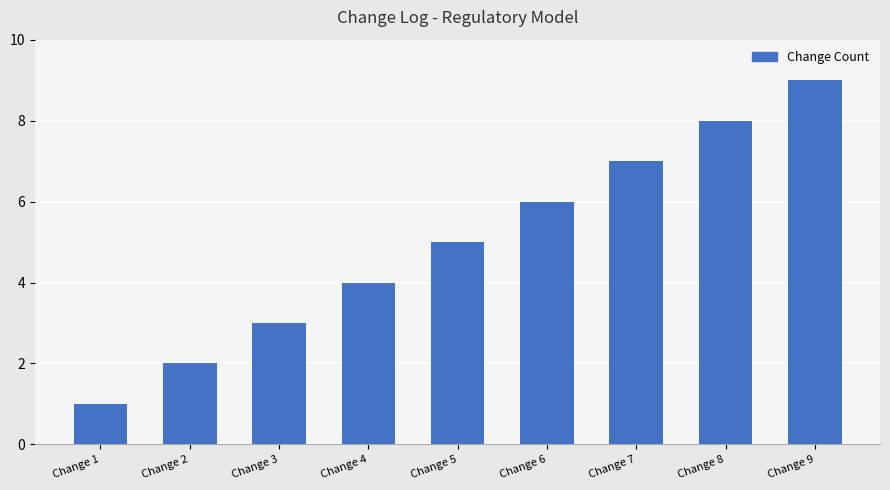

Which category has the highest value across all series?

Change 9